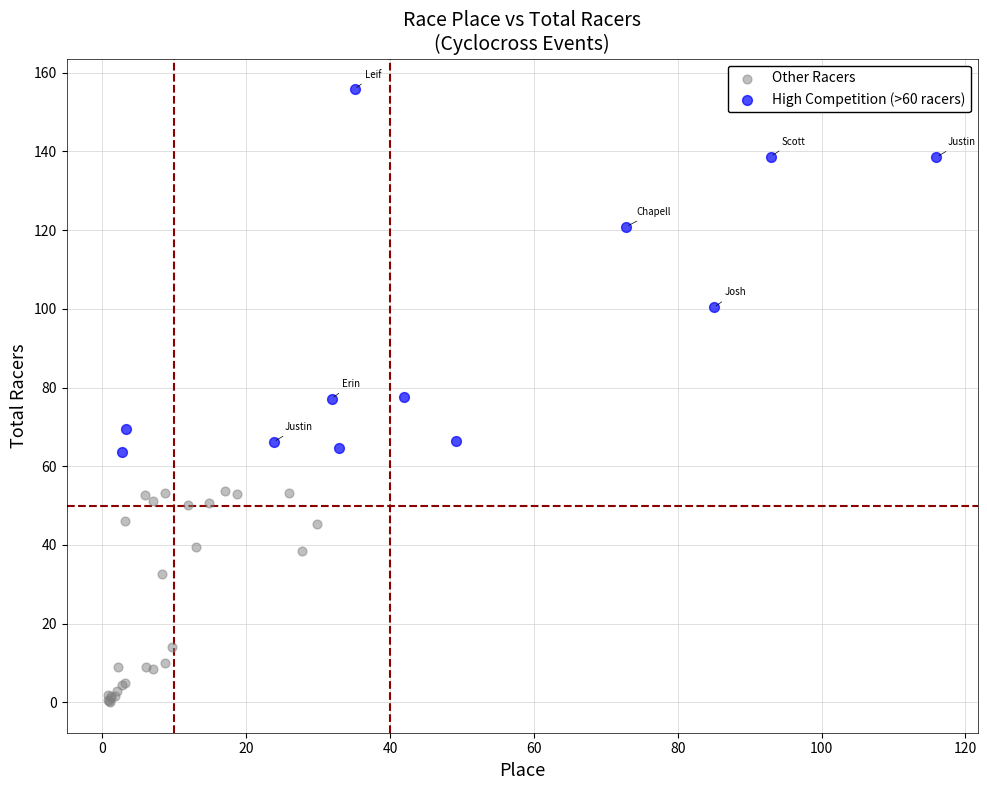

Which series reaches the maximum Y coordinate?

High Competition (>60 racers)